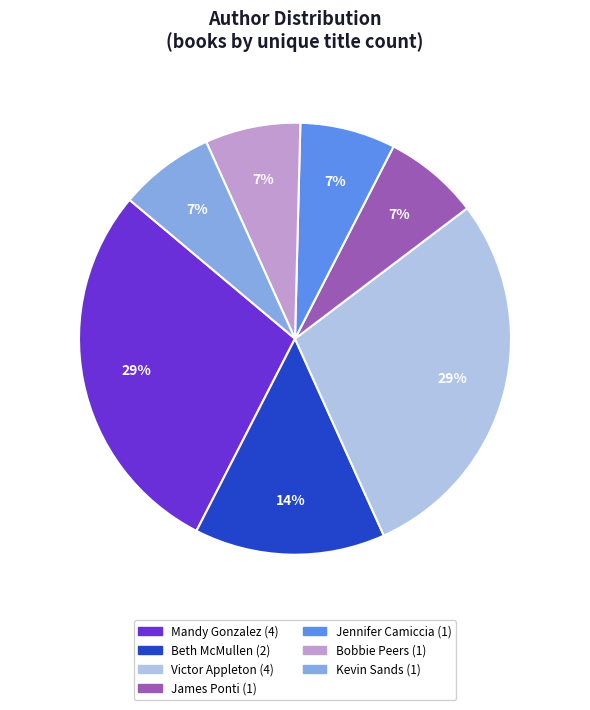

Is there a majority slice in this chart?

No